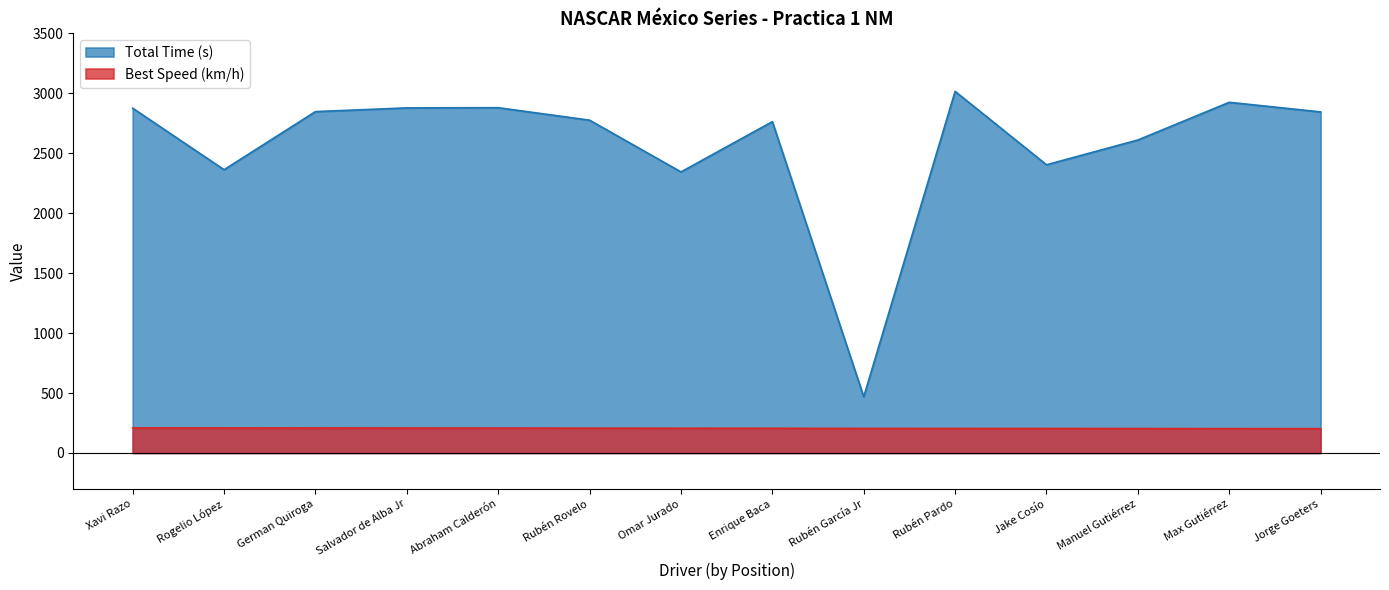

What value does the Total Time (s) series have at Enrique Baca?

2763.4